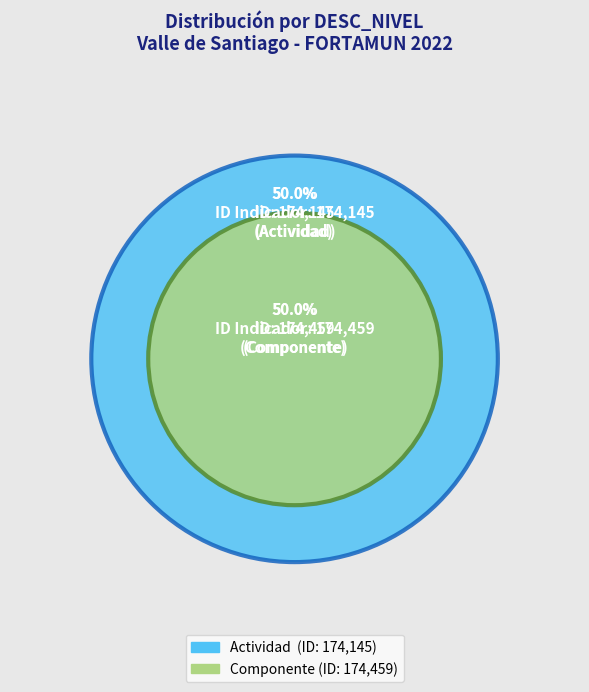

What is the smallest slice in the pie chart?

Actividad